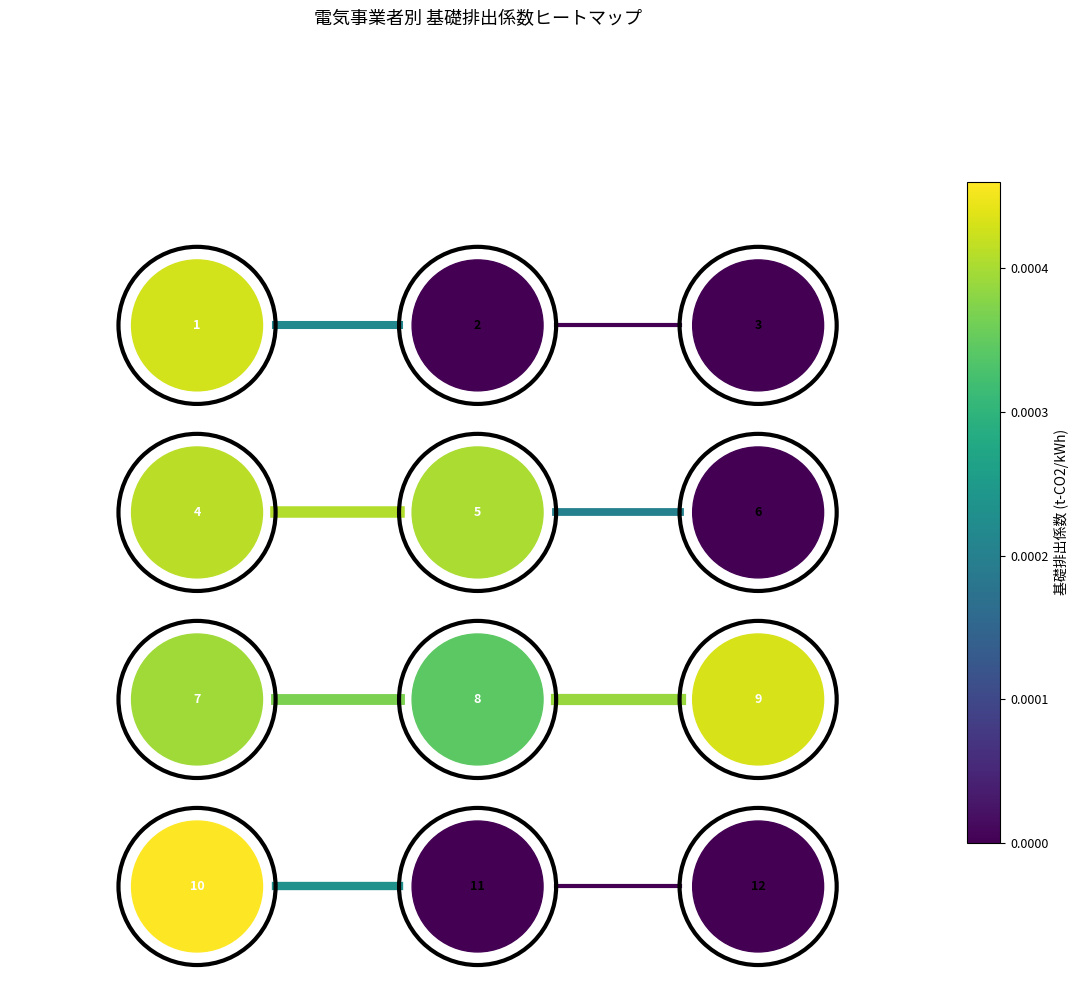

Which series has the largest range (max minus min)?

edge_0